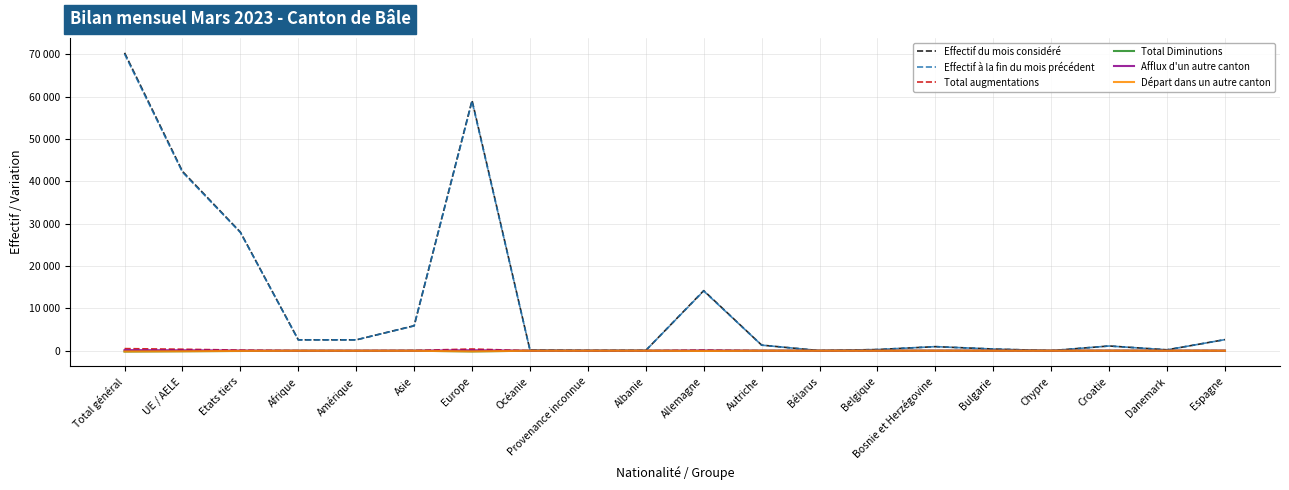

The Total Diminutions series shows 125 at Bélarus. True or false?

False